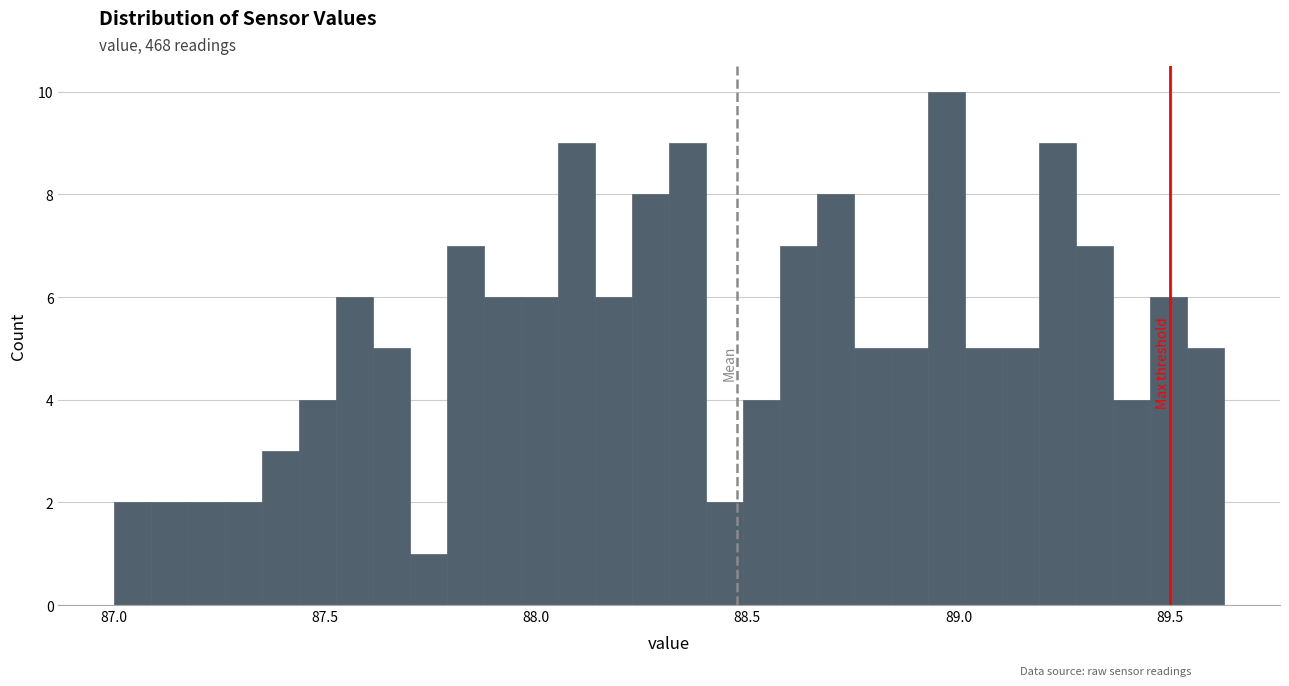

Read against the x-axis, roughly where is the centre of the tallest bar?

88.95